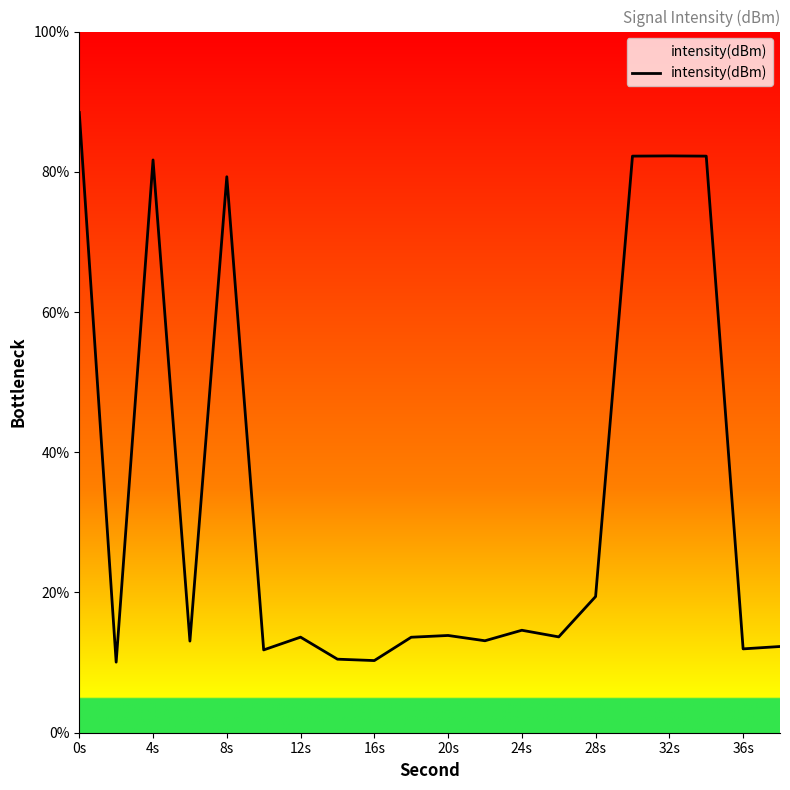

What is the smallest value displayed?

10.1